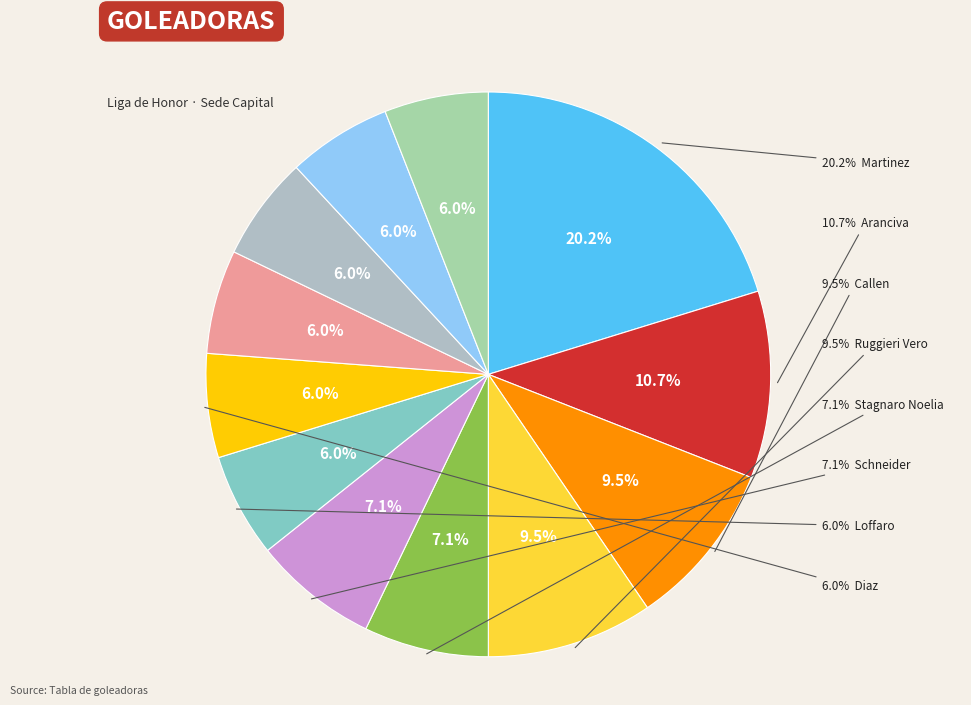

True or false: Casco accounts for 6% of the total.

True